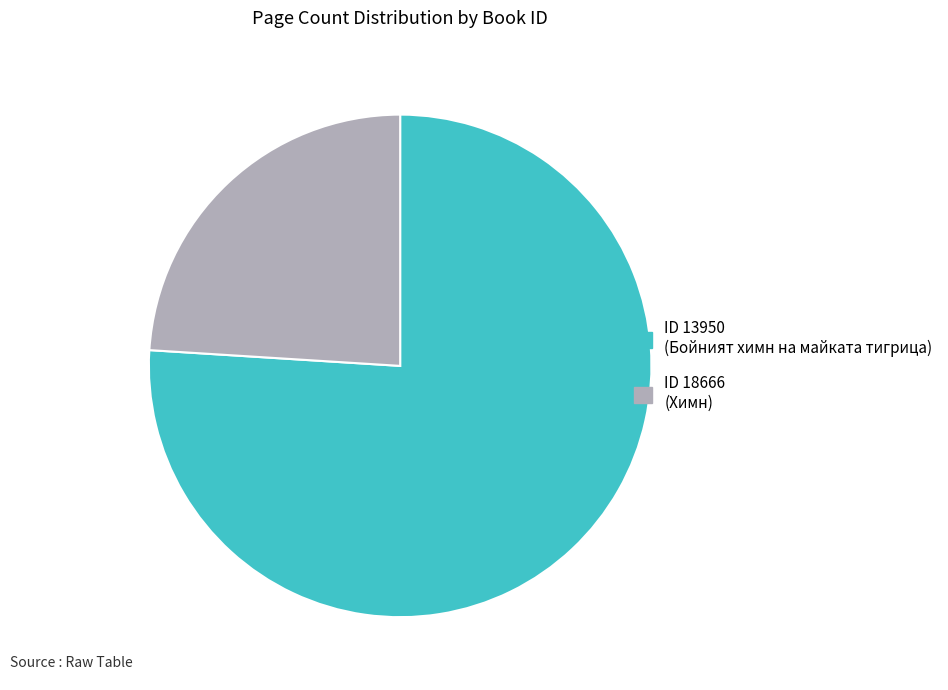

Which category accounts for the majority?

13950